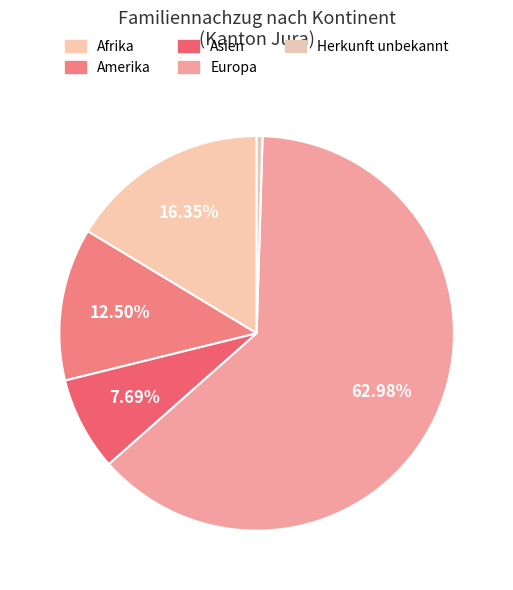

To the nearest percent, what is the average slice percentage?

20%